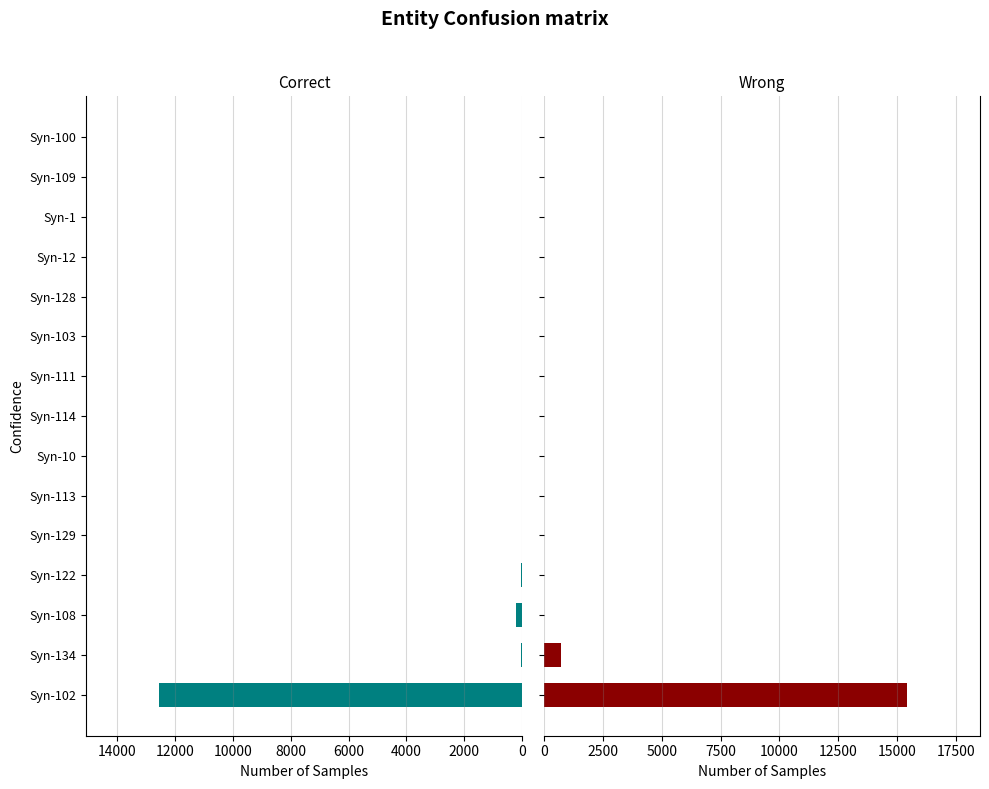

Reading right to left, extract all data points from this chart.

col_26: 0	0	0	0	0	0	0	0	0	0	12	39	226	24	12565
col_35: 14	0	0	0	0	0	0	0	14	0	0	0	26	743	15420